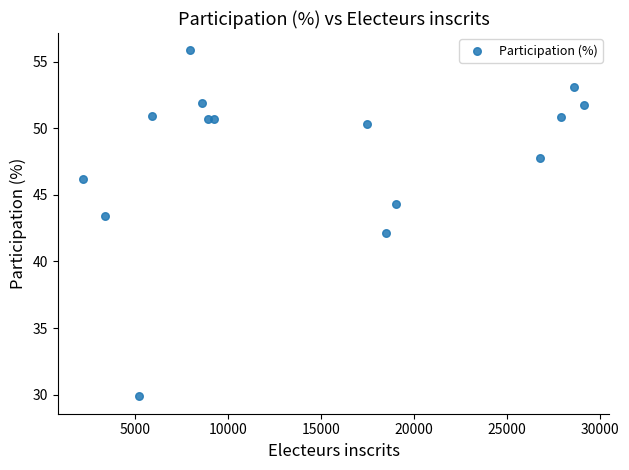

What is the range of Y values (max minus min)?

26.0